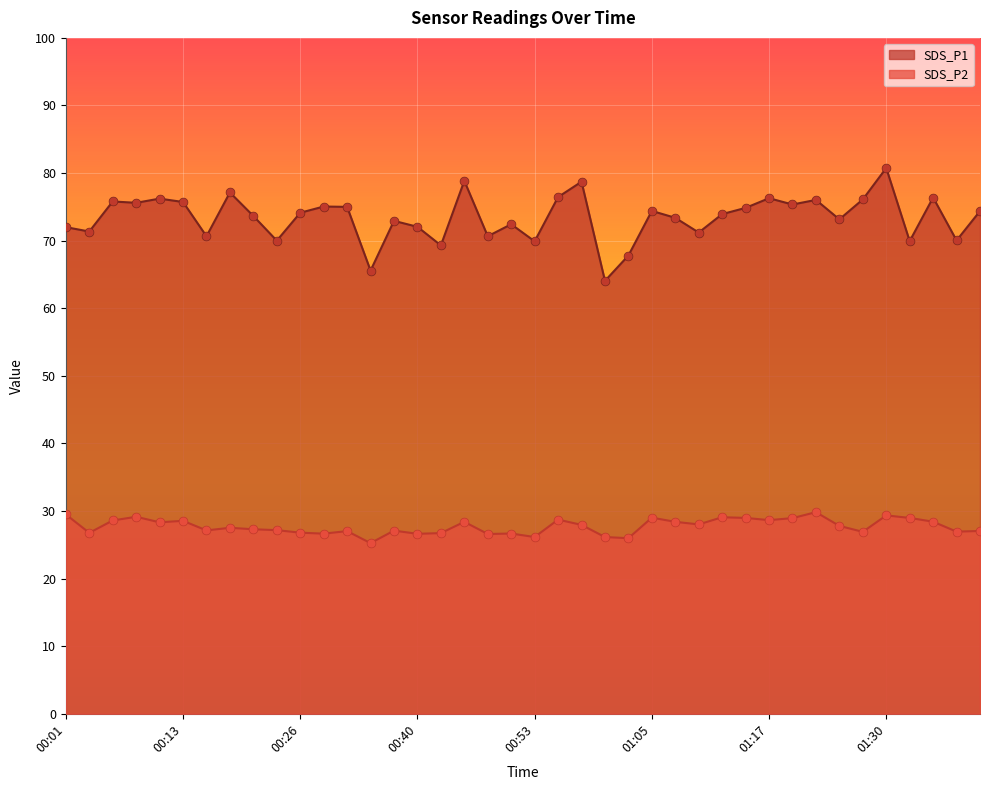

Which series has the largest Y range (max minus min)?

SDS_P1